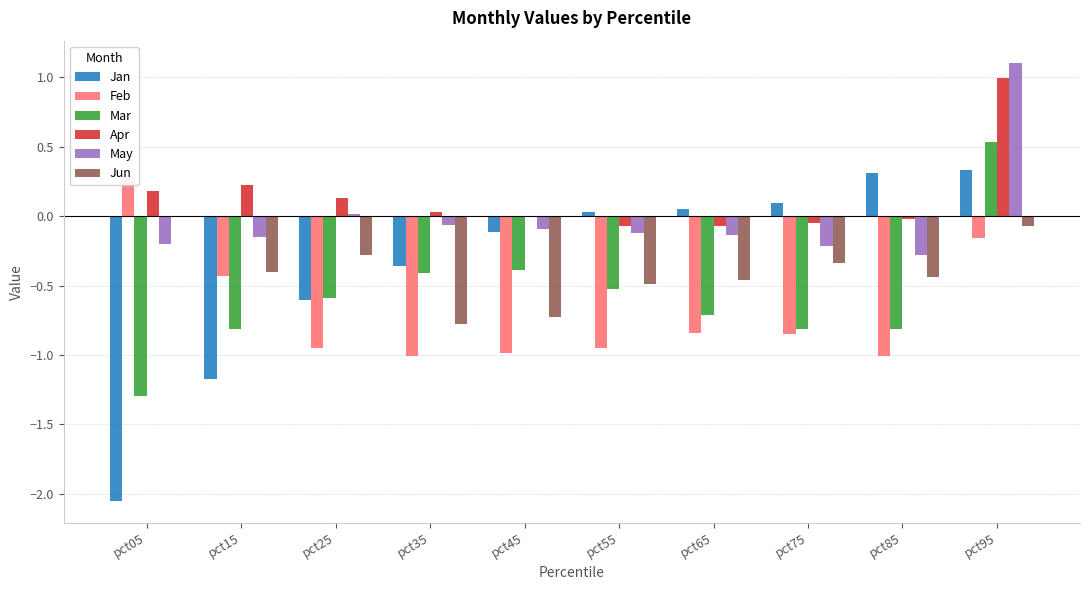

What is the total value across all series at pct75?

-2.2